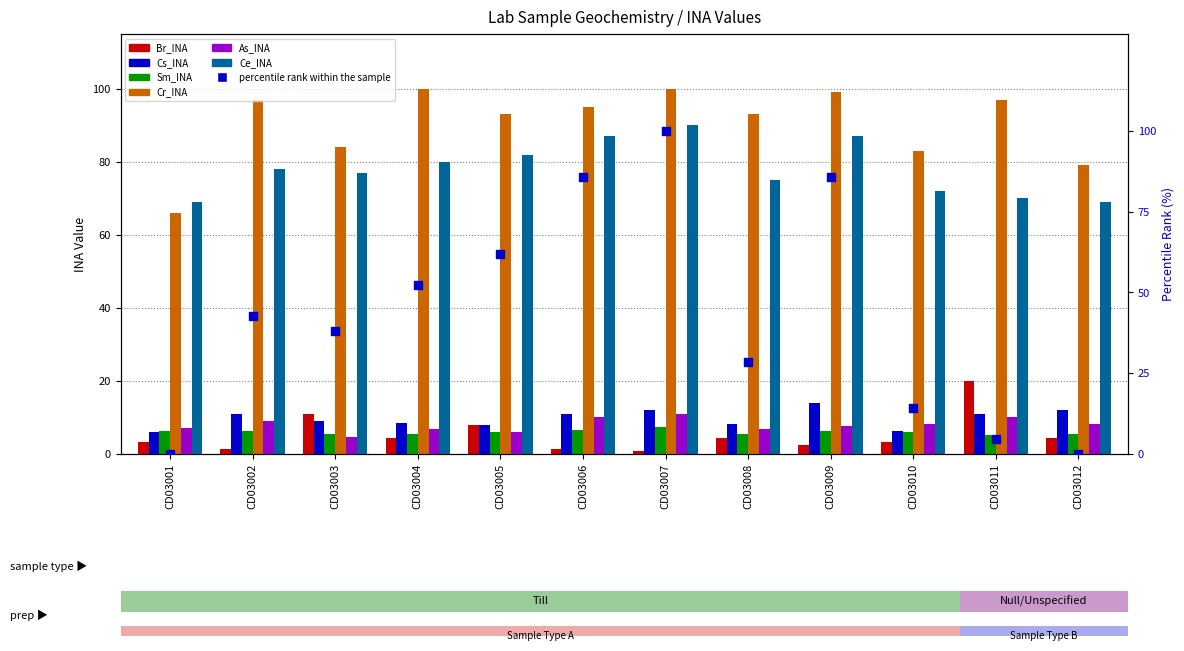

Which series contains the highest Y value?

Cr_INA